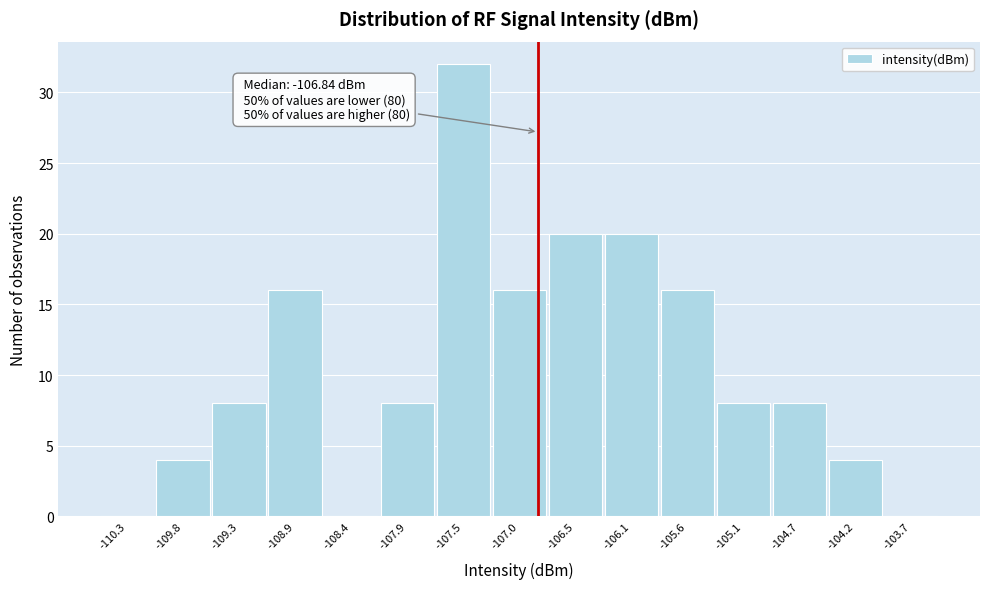

Which range on the x-axis has the tallest bar?

-107.70 to -107.25